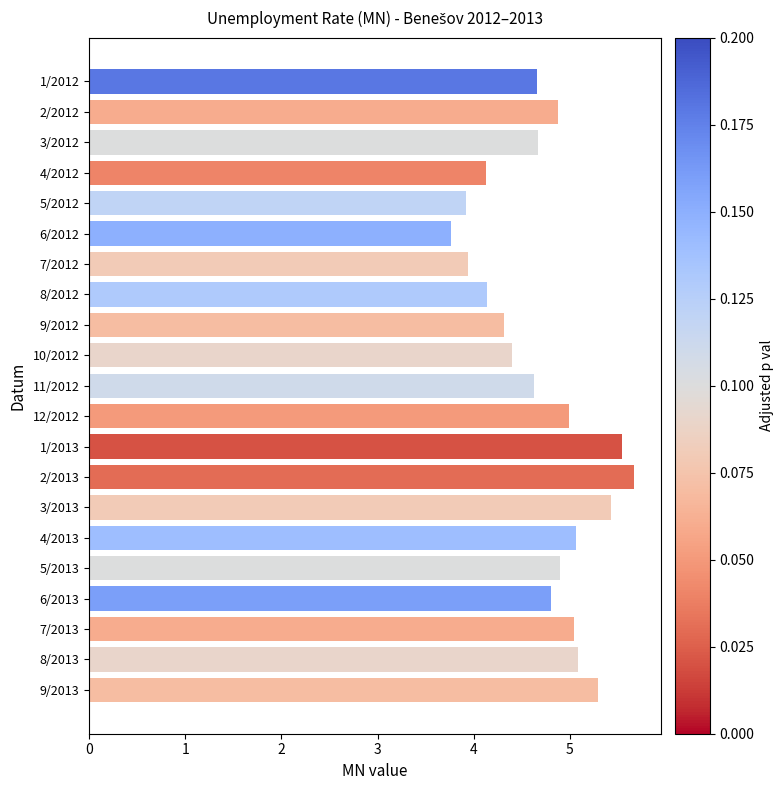

What position from the bottom is 11/2012?

11